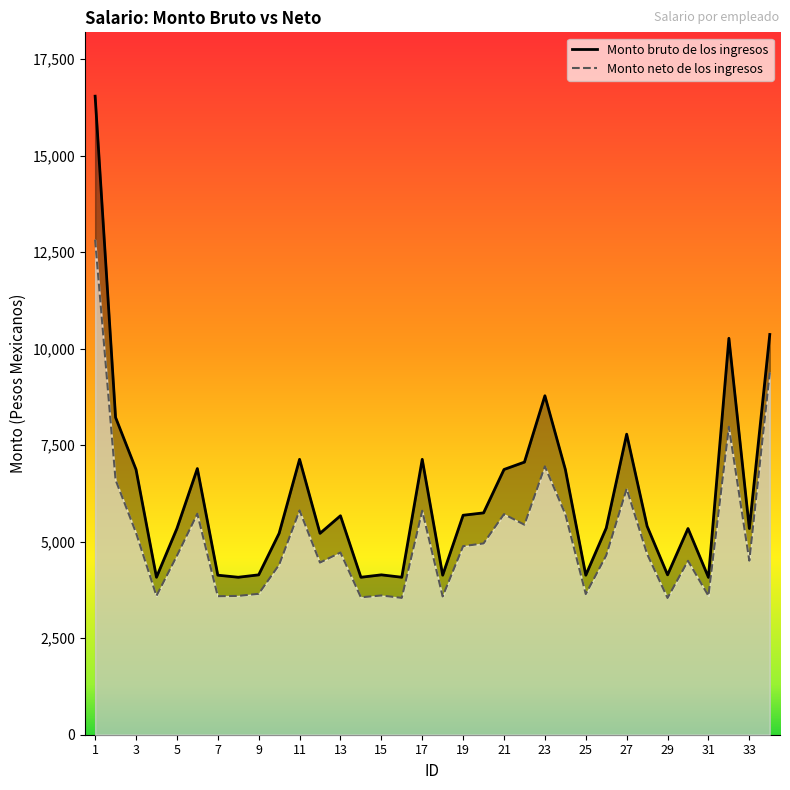

What is the lowest value of the Monto neto de los ingresos series?

3541.9